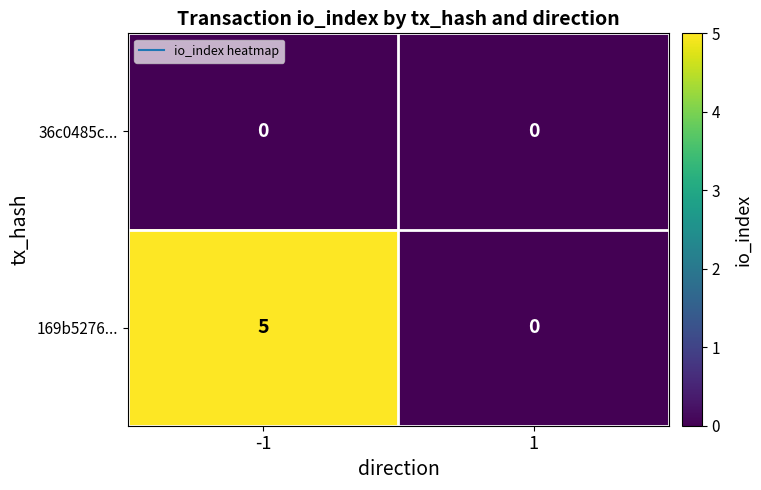

What is the maximum value shown in the chart?

5